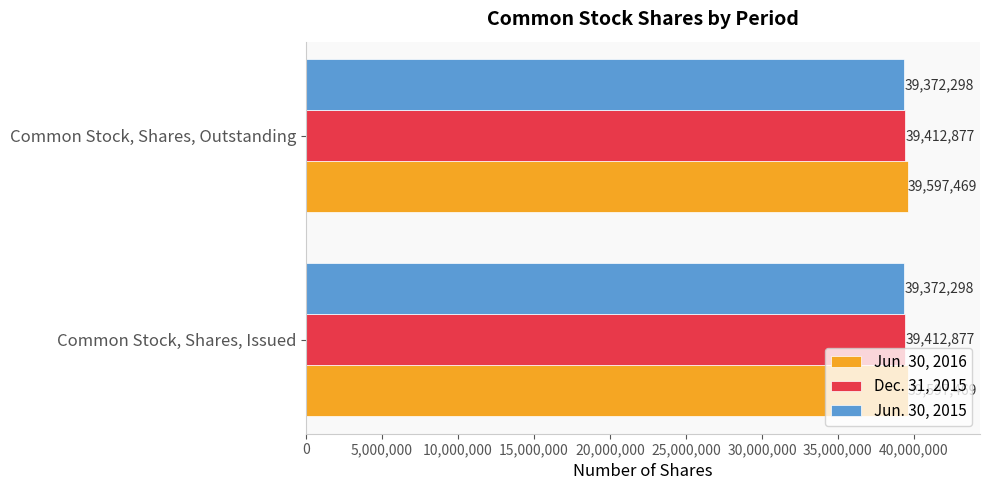

What are all the series names shown in the legend?

Jun. 30, 2016, Dec. 31, 2015, Jun. 30, 2015